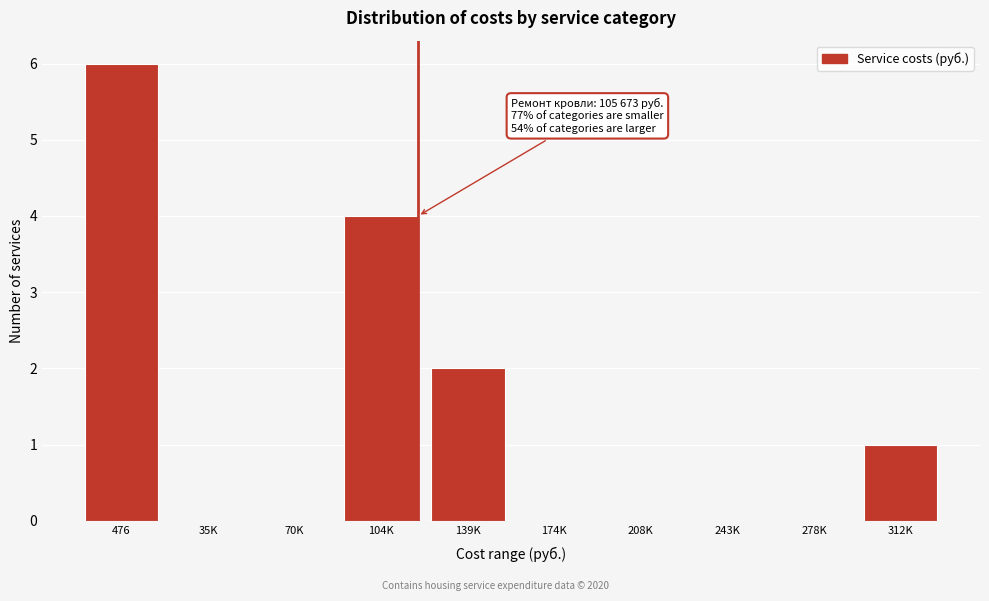

Reading left to right, extract all data points from this chart.

476=6	35K=0	70K=0	104K=4	139K=2	174K=0	208K=0	243K=0	278K=0	312K=1